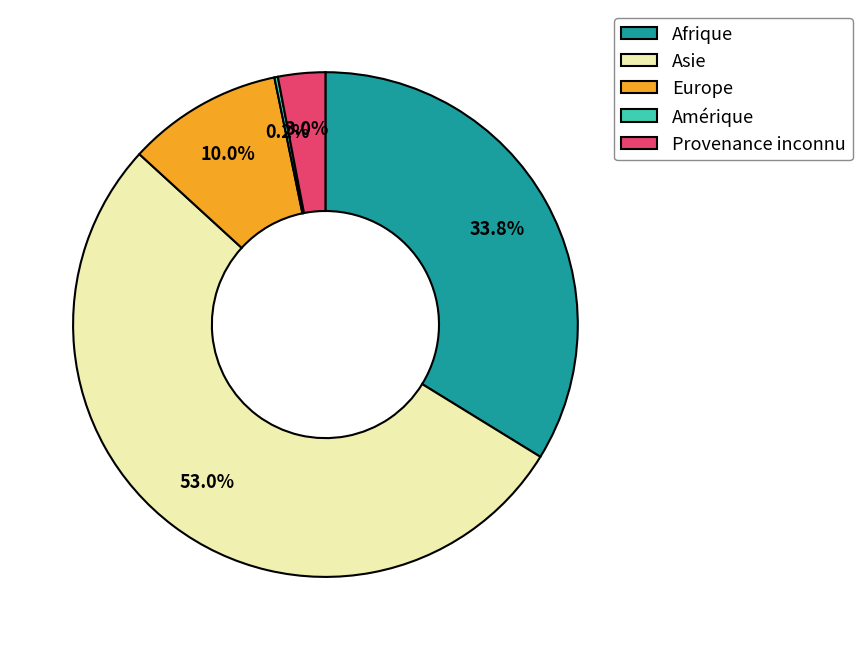

Which category has the biggest portion of the pie?

Asie